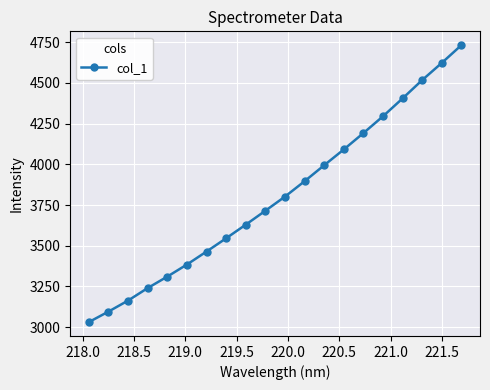

What is the sum of all values?

76121.2